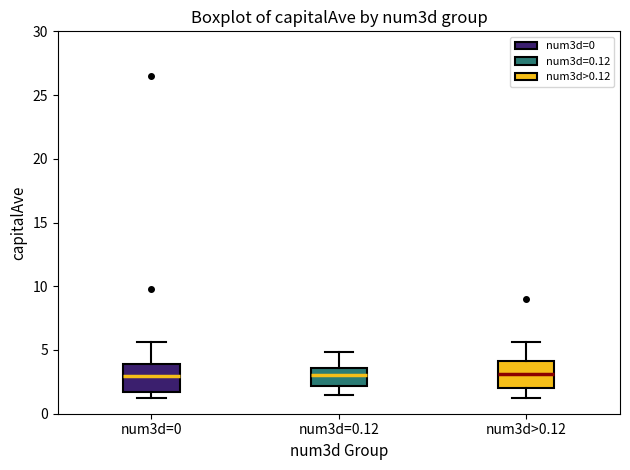

Reading left to right, read every box against the y-axis: the position of its median line, the range the box covers, and the ends of its whiskers. The values are not printed on the chart, so give them approximately, as read against the axis.

num3d=0: median 3.0, box 1.5 to 4.0, whiskers 1.0 to 5.5
num3d=0.12: median 3.0, box 2.0 to 3.5, whiskers 1.5 to 5.0
num3d>0.12: median 3.0, box 2.0 to 4.0, whiskers 1.0 to 5.5